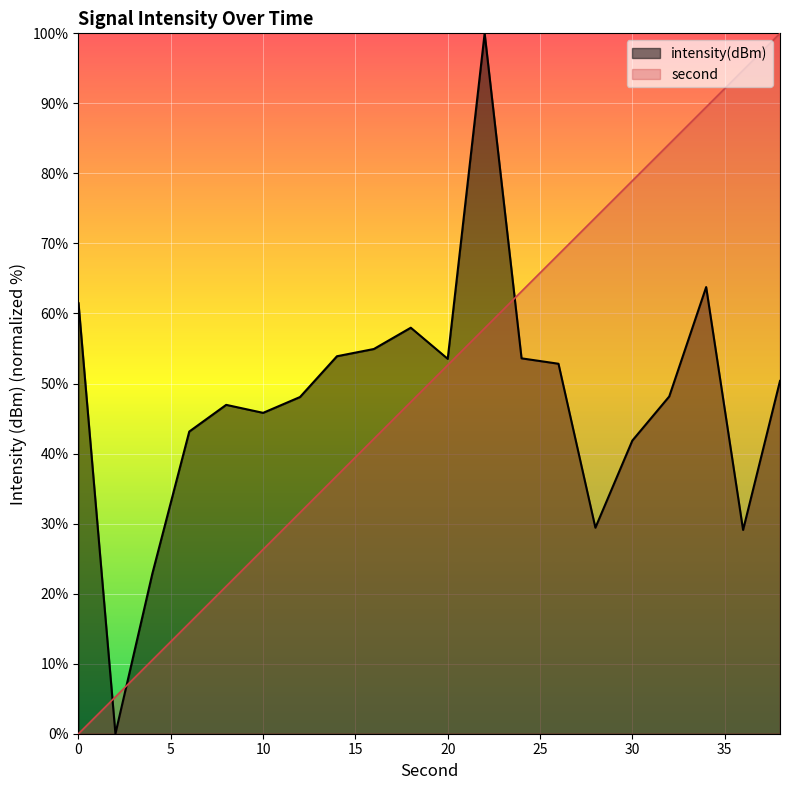

How many lines are shown in the chart?

2